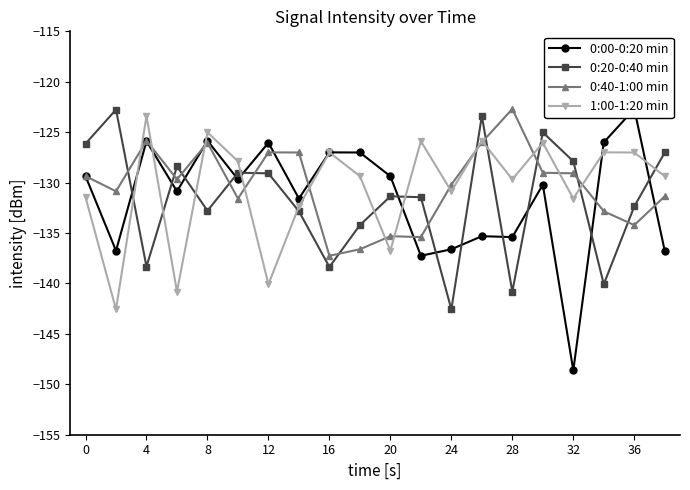

Is the value of 0:40-1:00 min at 16 greater than the value of 1:00-1:20 min at 12?

Yes